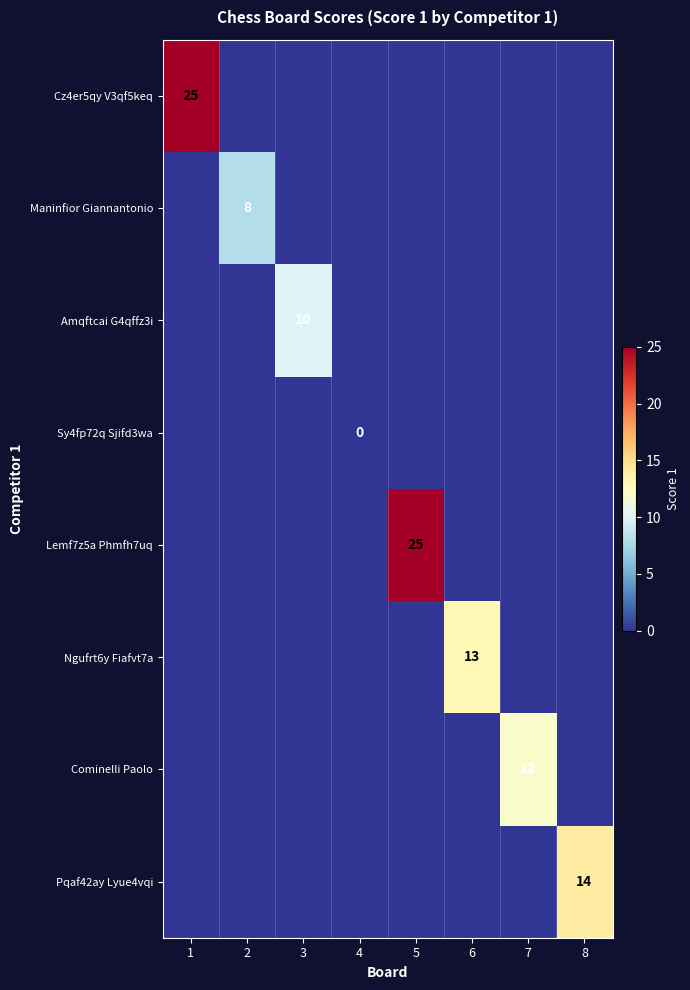

At how many categories does at least one series exceed 7?

7